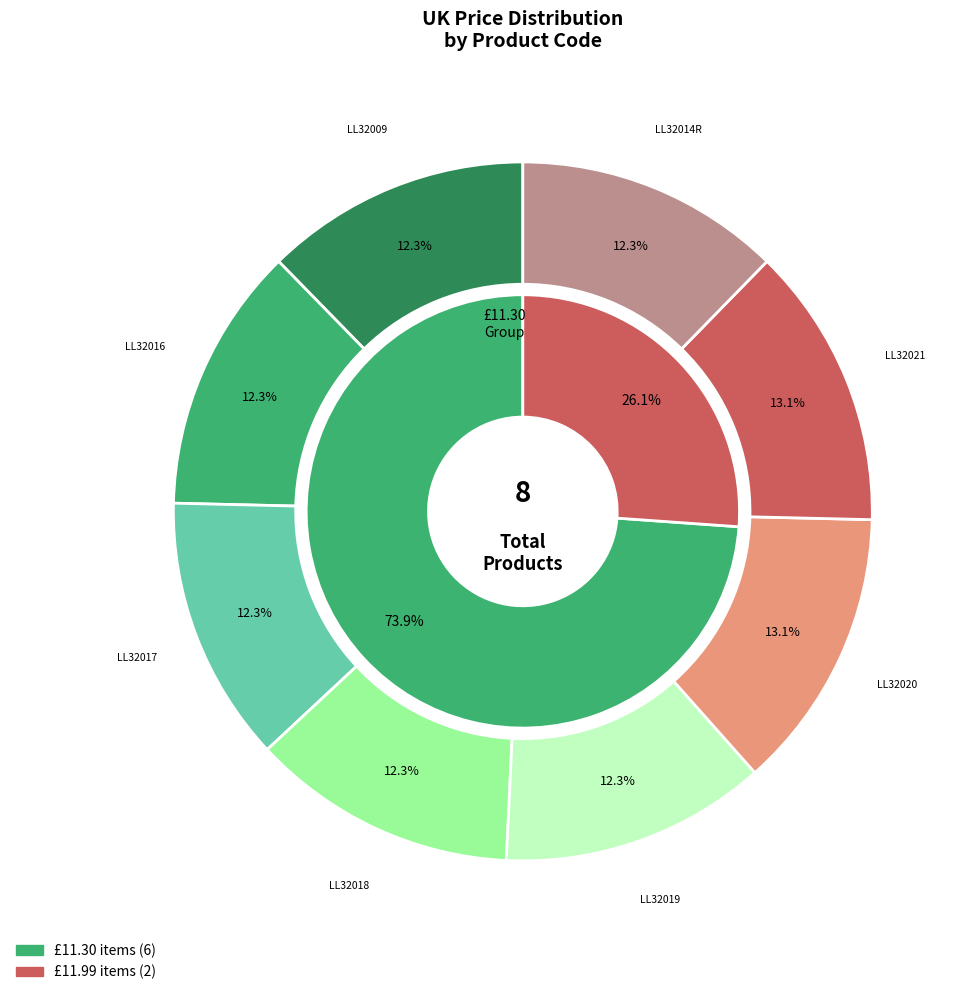

What percentage is the LL32017 slice, to the nearest percent?

12%